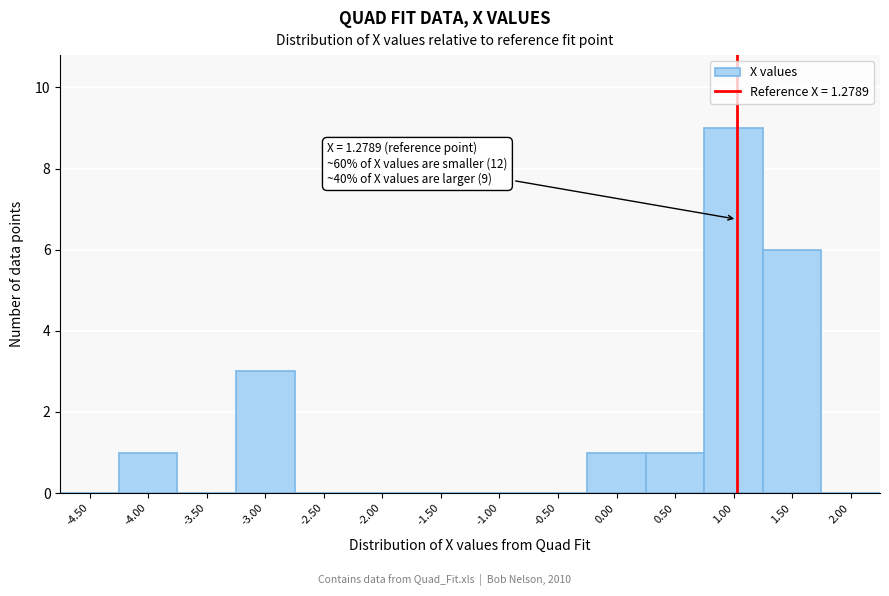

Reading left to right, extract all data points from this chart.

-4.50=0	-4.00=1	-3.50=0	-3.00=3	-2.50=0	-2.00=0	-1.50=0	-1.00=0	-0.50=0	0.00=1	0.50=1	1.00=9	1.50=6	2.00=0